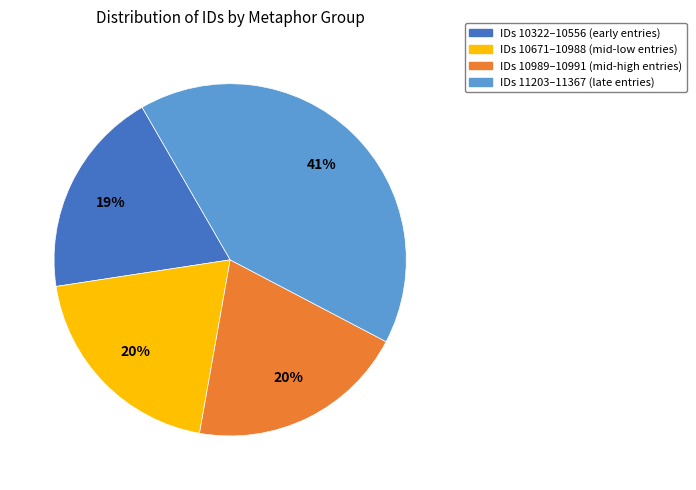

Between IDs 10989–10991 (mid-high entries) and IDs 11203–11367 (late entries), which is larger?

IDs 11203–11367 (late entries)